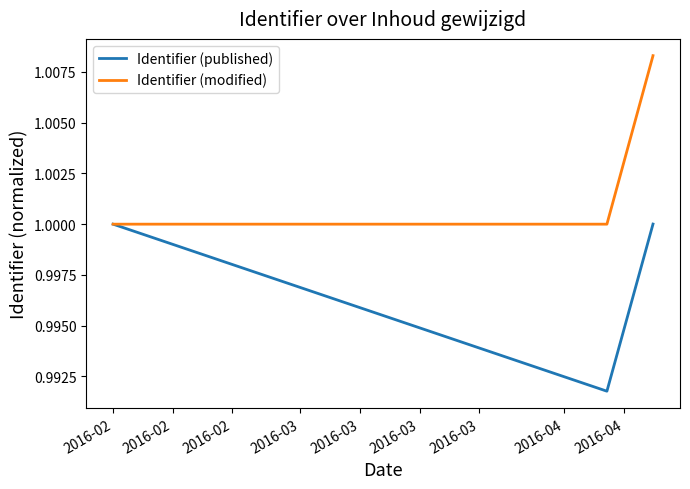

Rank the series by their maximum value, from highest to lowest.

Identifier (modified), Identifier (published)